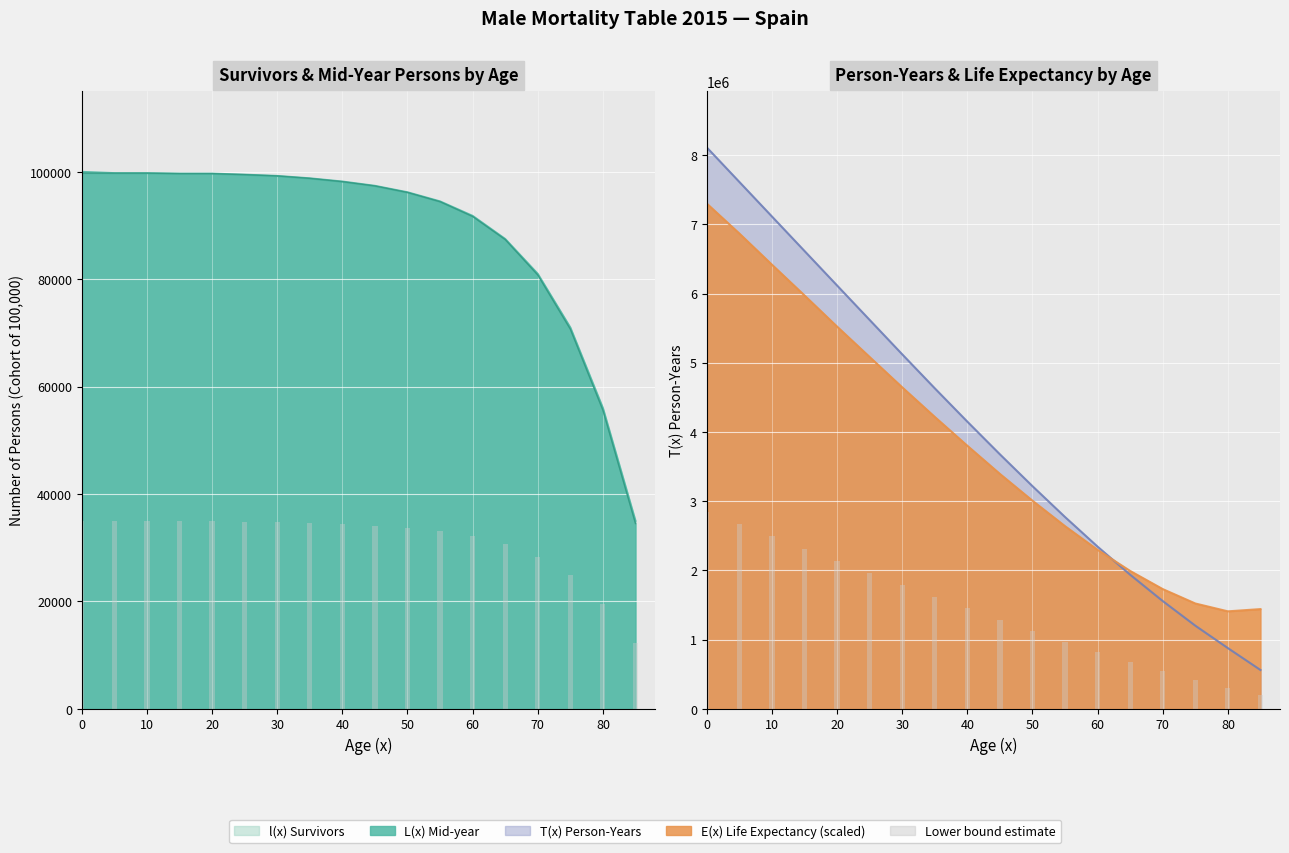

The E(x) Life Expectancy series shows 6416315.9 at 10. True or false?

True